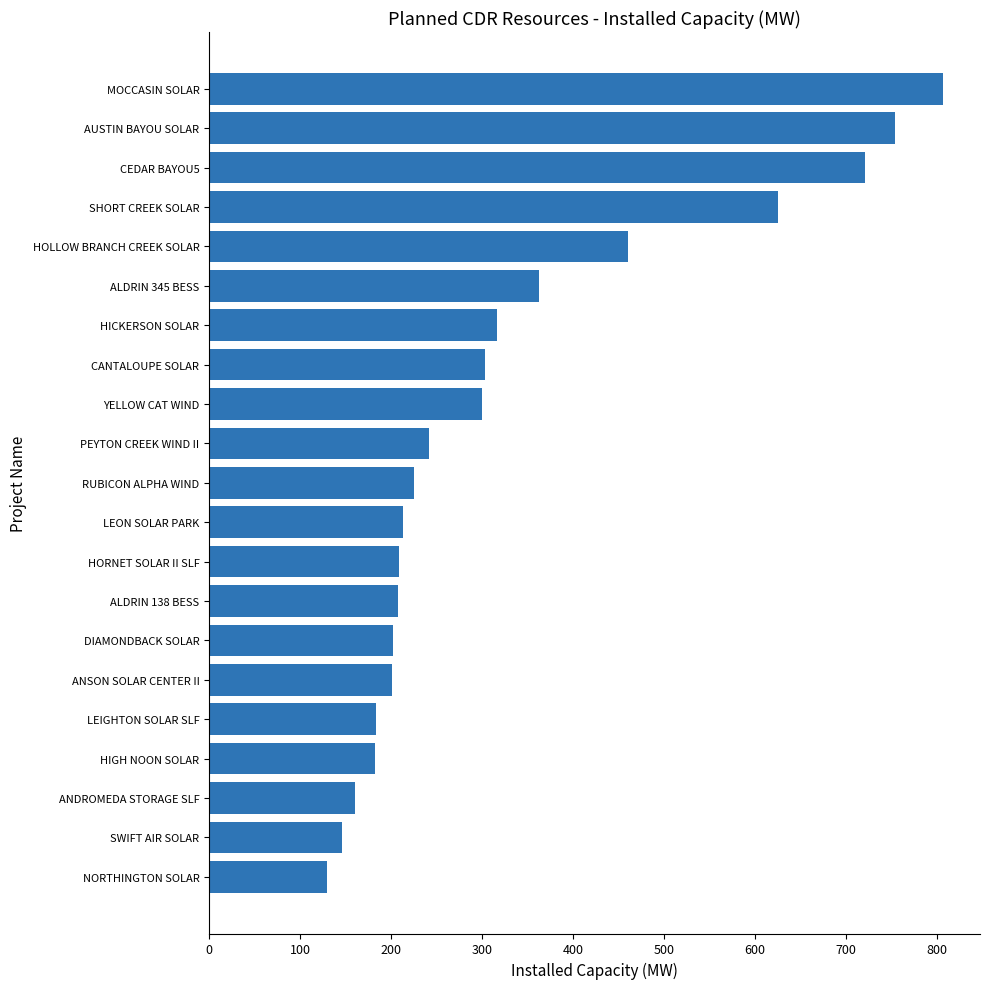

The value at YELLOW CAT WIND is 300.0. True or false?

True